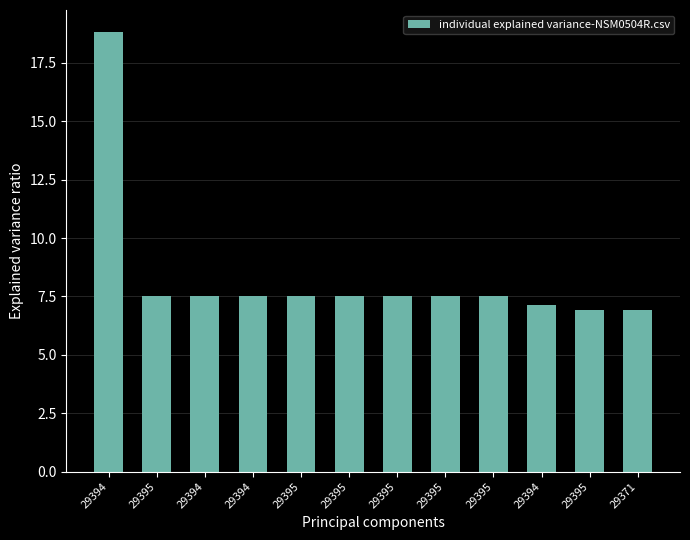

What is the difference between the second highest and minimum values?

0.6